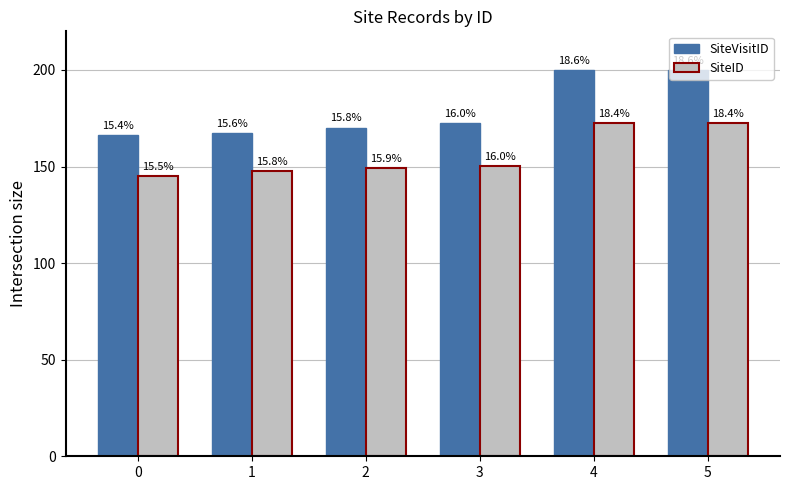

What are all the series names shown in the legend?

SiteVisitID, SiteID